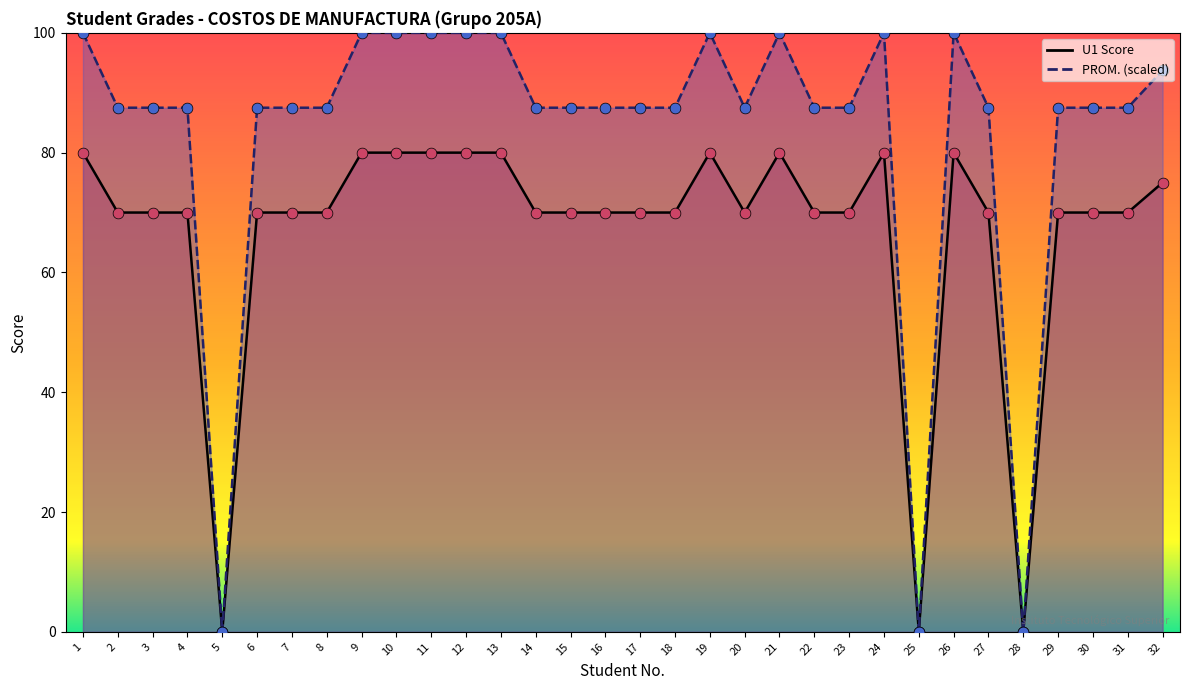

Which series contains the lowest Y value?

PROM.